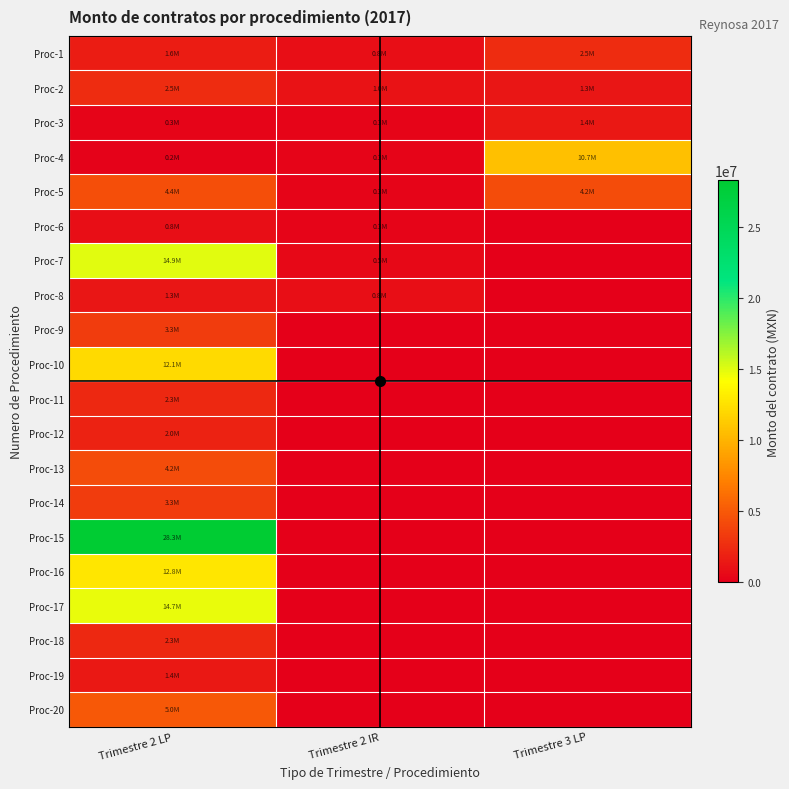

Reading left to right, extract all data points from this chart.

Proc-1: Trimestre 2 LP=1629971.0	Trimestre 2 IR=792982.7	Trimestre 3 LP=2502173.9
Proc-2: Trimestre 2 LP=2476612.3	Trimestre 2 IR=1045300.1	Trimestre 3 LP=1294591.8
Proc-3: Trimestre 2 LP=258497.9	Trimestre 2 IR=310344.6	Trimestre 3 LP=1403259.5
Proc-4: Trimestre 2 LP=172310.3	Trimestre 2 IR=310342.8	Trimestre 3 LP=10660904.9
Proc-5: Trimestre 2 LP=4379288.3	Trimestre 2 IR=326699.5	Trimestre 3 LP=4234507.2
Proc-6: Trimestre 2 LP=773177.5	Trimestre 2 IR=309597.0	Trimestre 3 LP=0.0
Proc-7: Trimestre 2 LP=14916239.5	Trimestre 2 IR=466328.9	Trimestre 3 LP=0.0
Proc-8: Trimestre 2 LP=1275447.7	Trimestre 2 IR=835293.1	Trimestre 3 LP=0.0
Proc-9: Trimestre 2 LP=3318246.2	Trimestre 2 IR=0.0	Trimestre 3 LP=0.0
Proc-10: Trimestre 2 LP=12142156.9	Trimestre 2 IR=0.0	Trimestre 3 LP=0.0
Proc-11: Trimestre 2 LP=2306839.1	Trimestre 2 IR=0.0	Trimestre 3 LP=0.0
Proc-12: Trimestre 2 LP=1952847.5	Trimestre 2 IR=0.0	Trimestre 3 LP=0.0
Proc-13: Trimestre 2 LP=4234507.2	Trimestre 2 IR=0.0	Trimestre 3 LP=0.0
Proc-14: Trimestre 2 LP=3330313.5	Trimestre 2 IR=0.0	Trimestre 3 LP=0.0
Proc-15: Trimestre 2 LP=28275384.3	Trimestre 2 IR=0.0	Trimestre 3 LP=0.0
Proc-16: Trimestre 2 LP=12796380.7	Trimestre 2 IR=0.0	Trimestre 3 LP=0.0
Proc-17: Trimestre 2 LP=14725070.5	Trimestre 2 IR=0.0	Trimestre 3 LP=0.0
Proc-18: Trimestre 2 LP=2318127.1	Trimestre 2 IR=0.0	Trimestre 3 LP=0.0
Proc-19: Trimestre 2 LP=1435175.4	Trimestre 2 IR=0.0	Trimestre 3 LP=0.0
Proc-20: Trimestre 2 LP=4962468.7	Trimestre 2 IR=0.0	Trimestre 3 LP=0.0